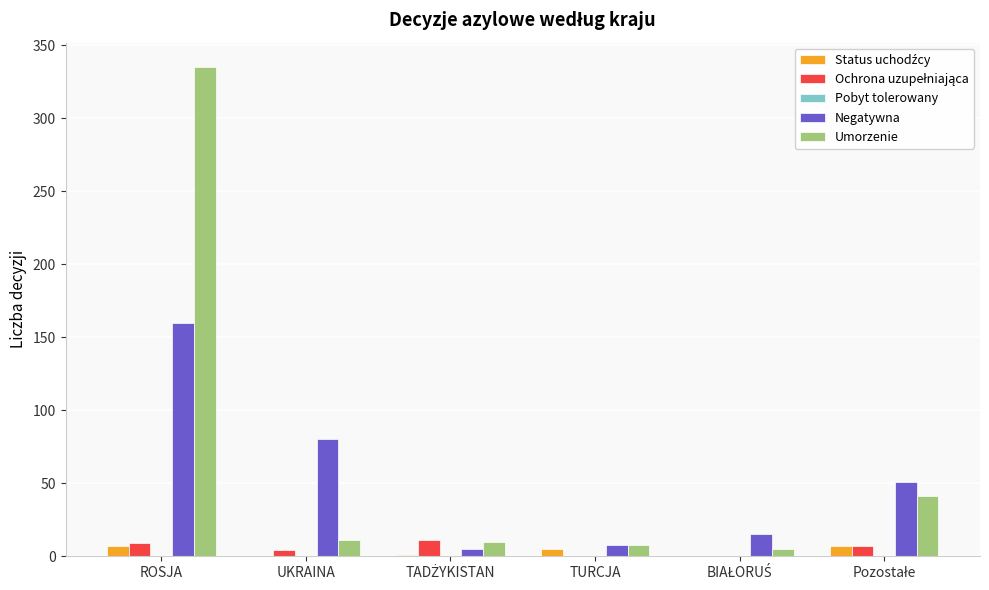

Does the chart contain stacked bars?

No